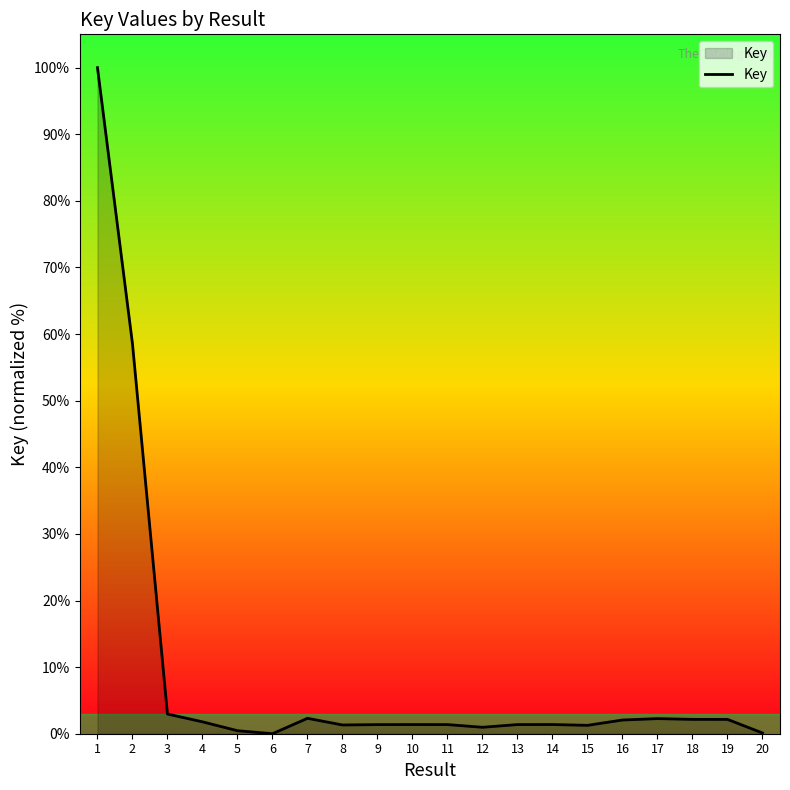

Is it true that the value at 15 is 1.3?

True